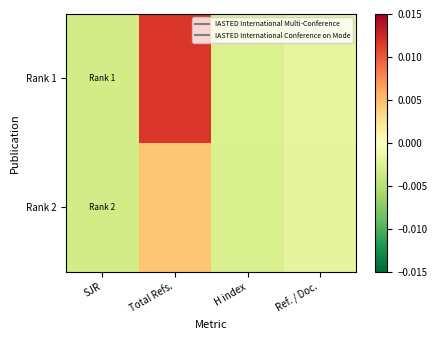

Reading left to right, extract all data points from this chart.

Rank 1: SJR=-0.0	Total Refs.=0.0	H index=-0.0	Ref. / Doc.=-0.0
Rank 2: SJR=-0.0	Total Refs.=0.0	H index=-0.0	Ref. / Doc.=-0.0